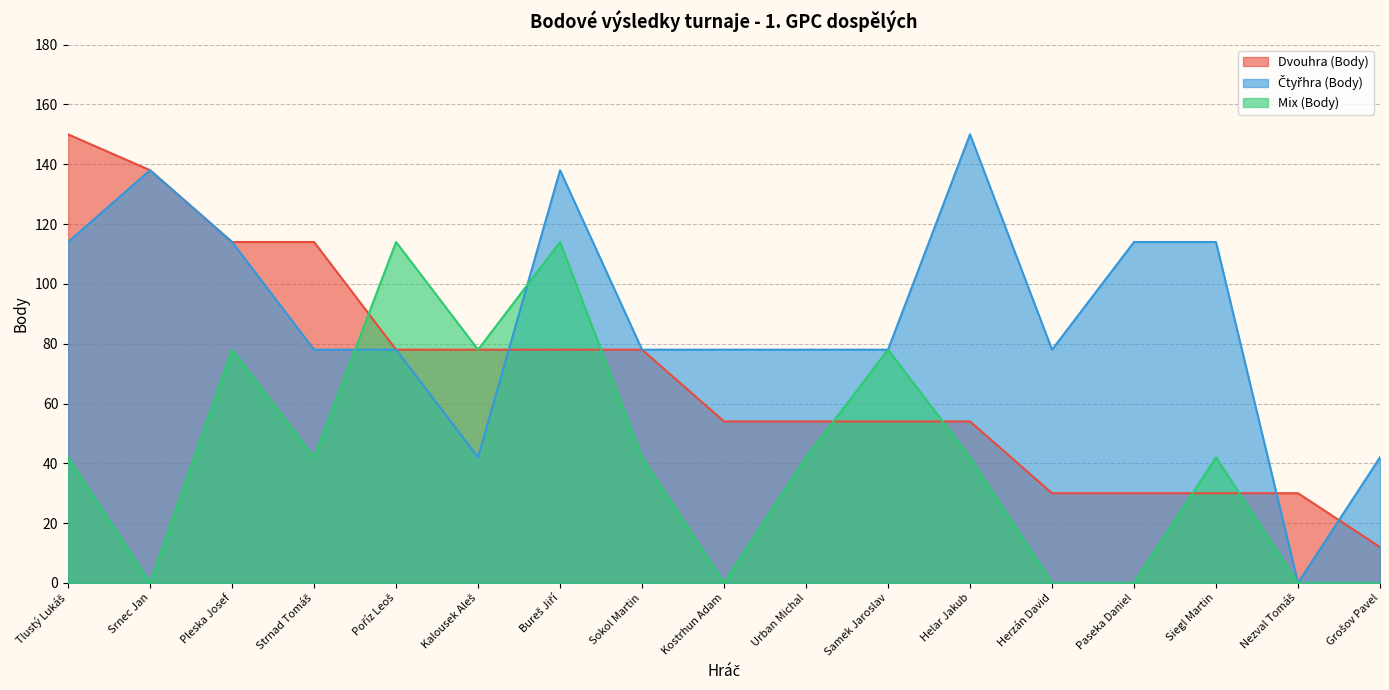

What is the sum of the Čtyřhra (Body) values at Pleska Josef and Srnec Jan?

252